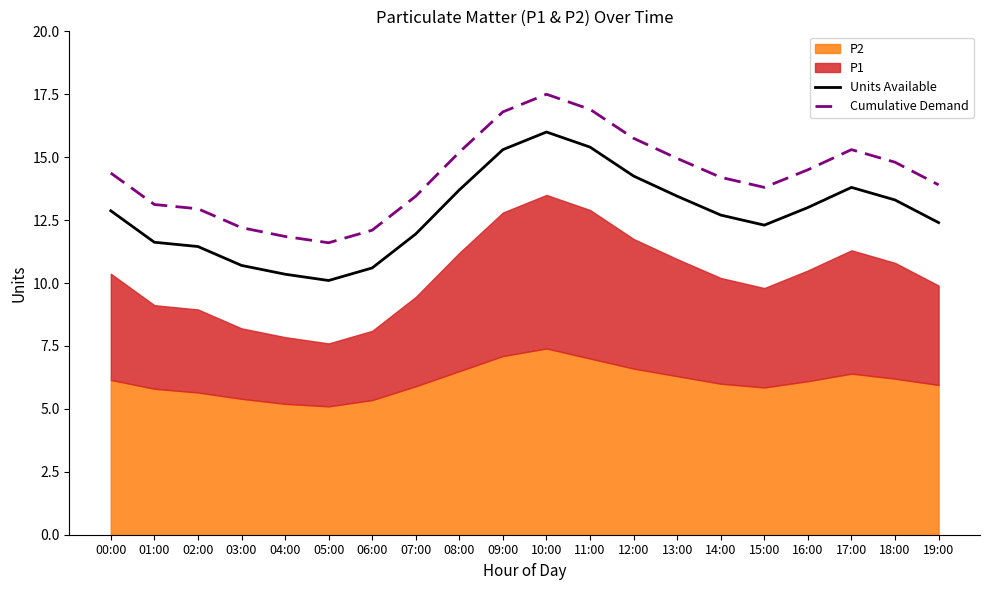

The value of Units Available at 09:00 is 15.3. True or false?

True